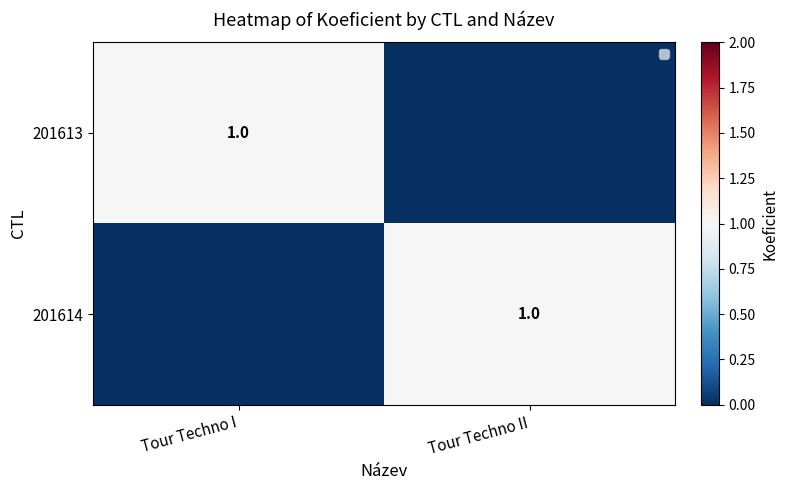

True or false: 201614 has a value of 0 at Tour Techno I.

True